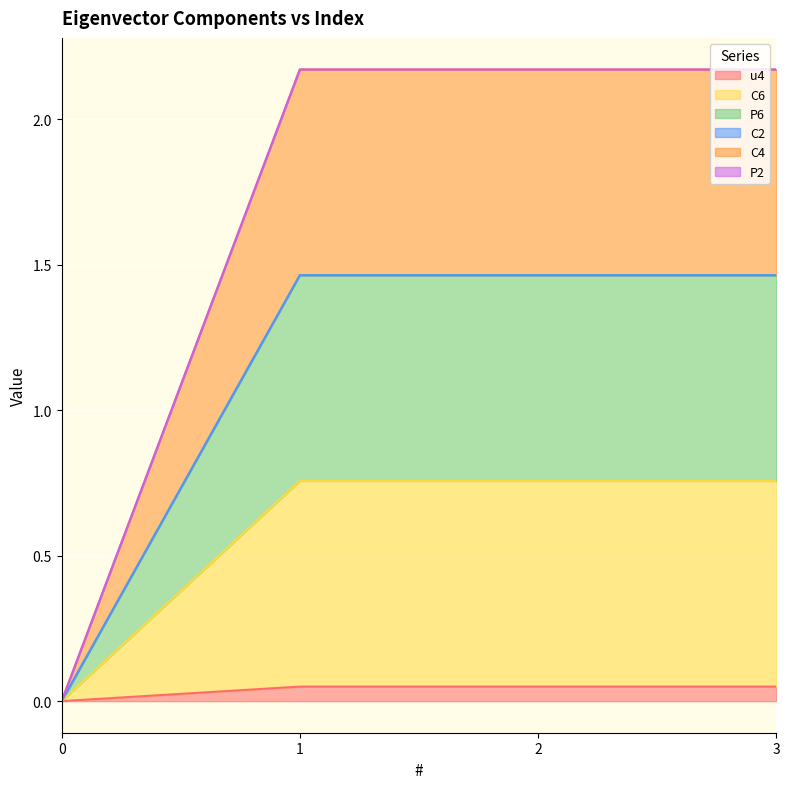

Is the value of C4 at 0 greater than the value of P6 at 2?

No